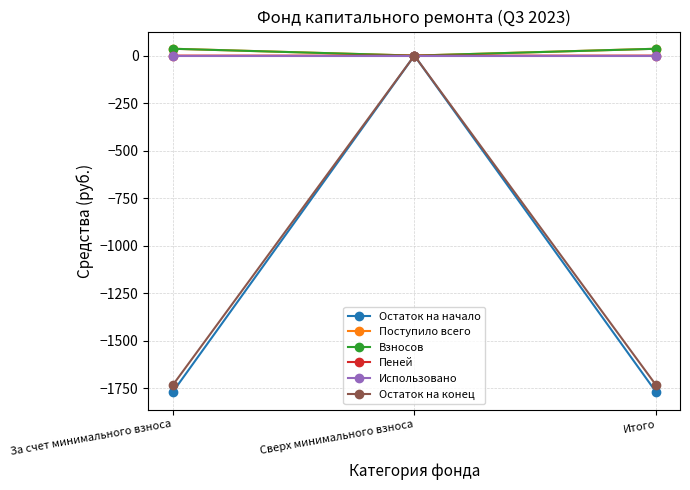

How many lines are shown in the chart?

6